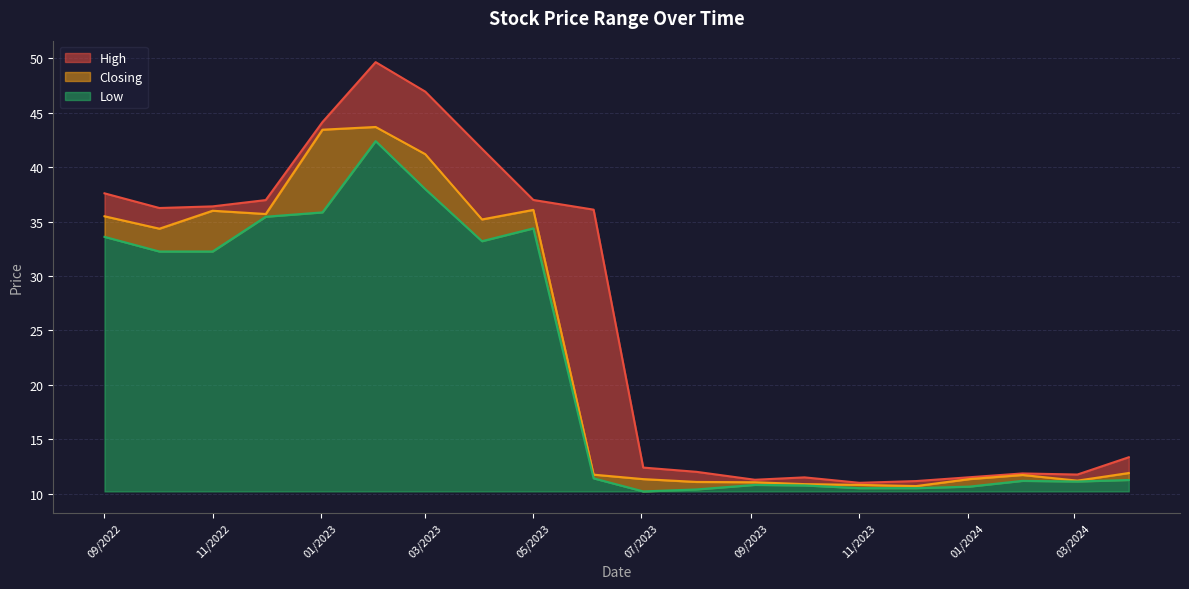

At how many categories does at least one series exceed 37?

5